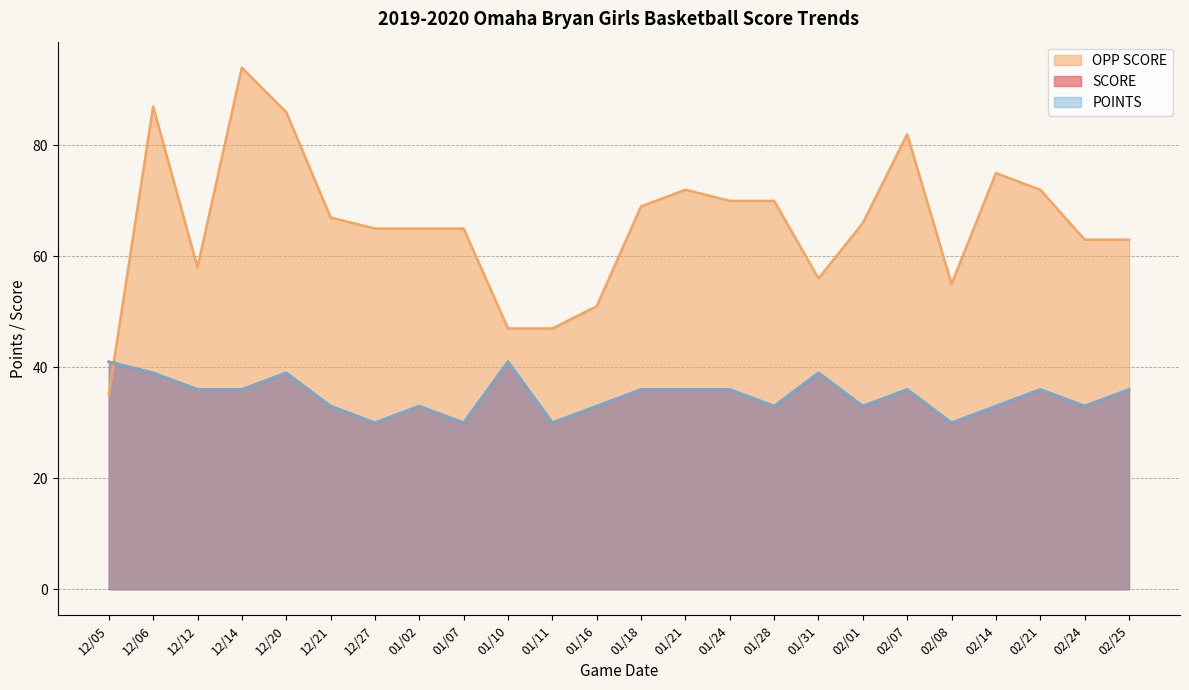

What are all the series names shown in the legend?

SCORE, OPP SCORE, POINTS